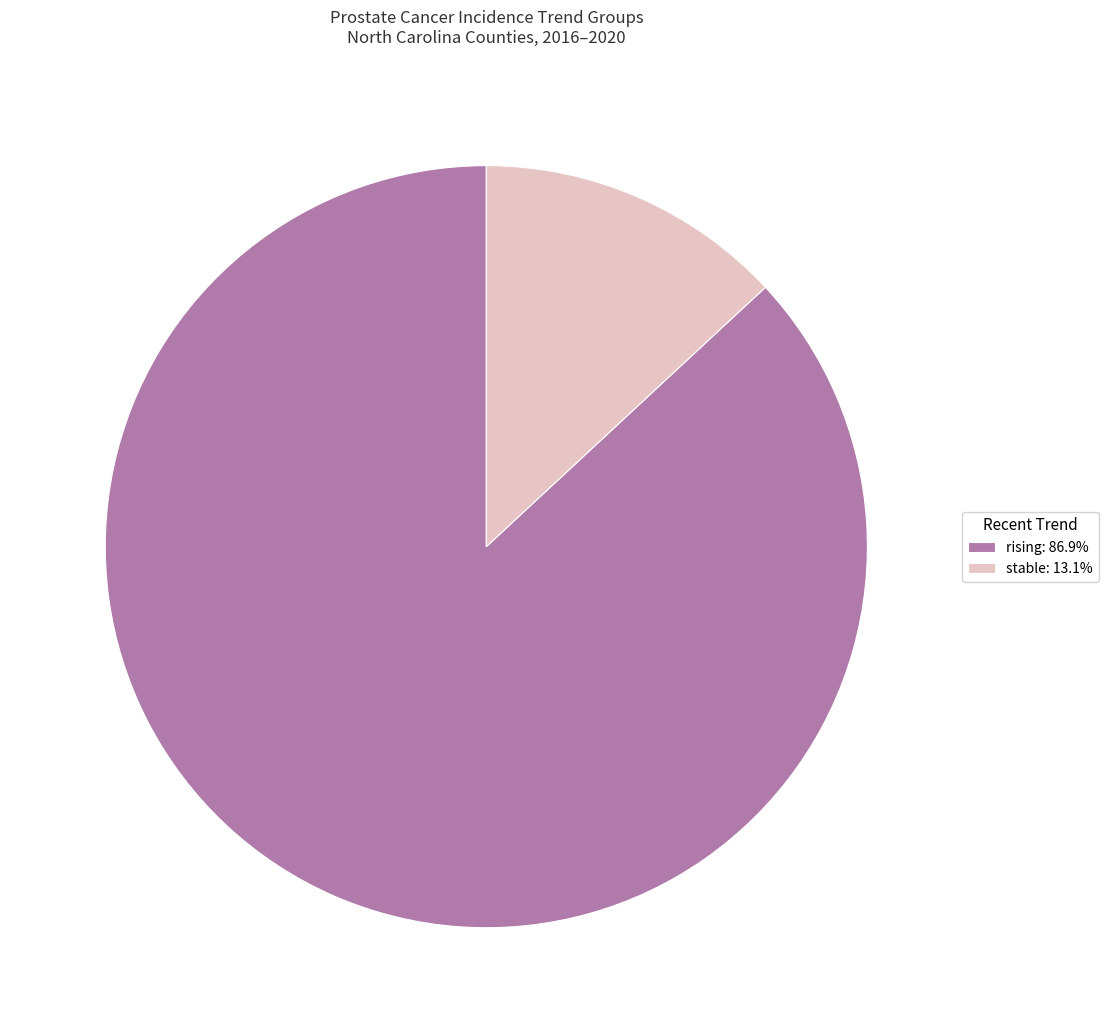

Do rising and stable together represent more than half of the pie?

Yes